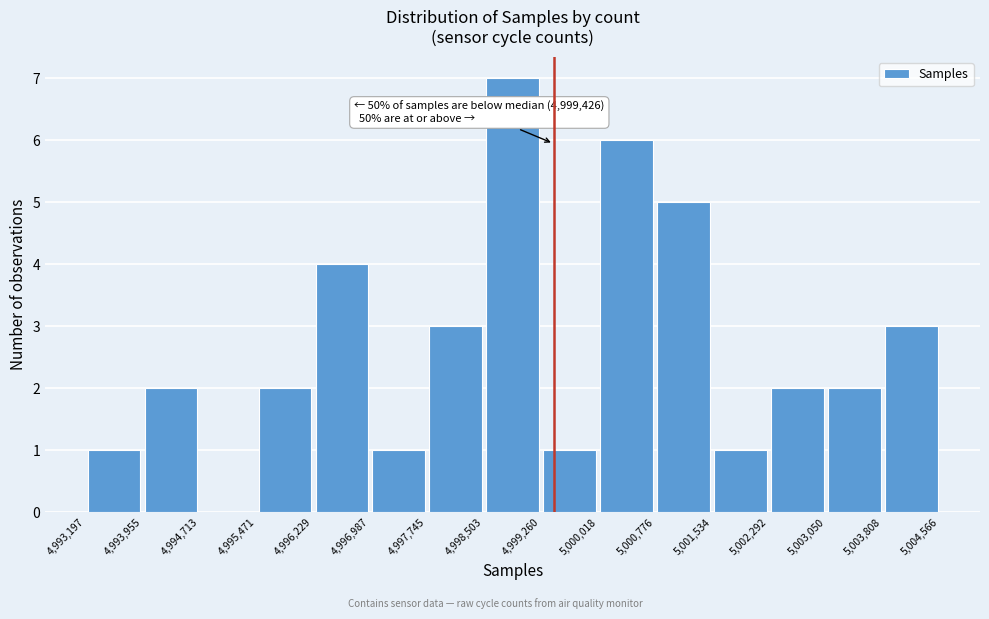

Over which range of the x-axis is the bar tallest?

4,998,503 to 4,999,260